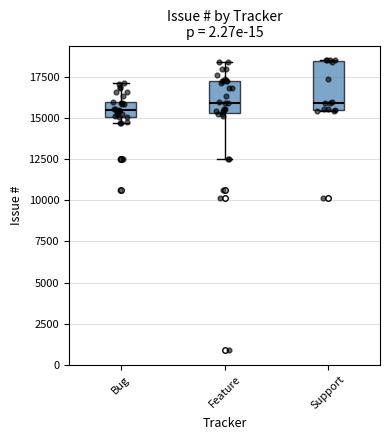

Reading left to right, transcribe this box plot: for each box, give where its median line is, the range the box spans, and where its two whiskers end, as read against the y-axis. The values are not printed on the chart, so give them approximately, as read against the axis.

Bug: median 15500, box 15000 to 16000, whiskers 14500 to 17000
Feature: median 16000, box 15500 to 17000, whiskers 12500 to 18500
Support: median 16000, box 15500 to 18500, whiskers 15500 to 18500